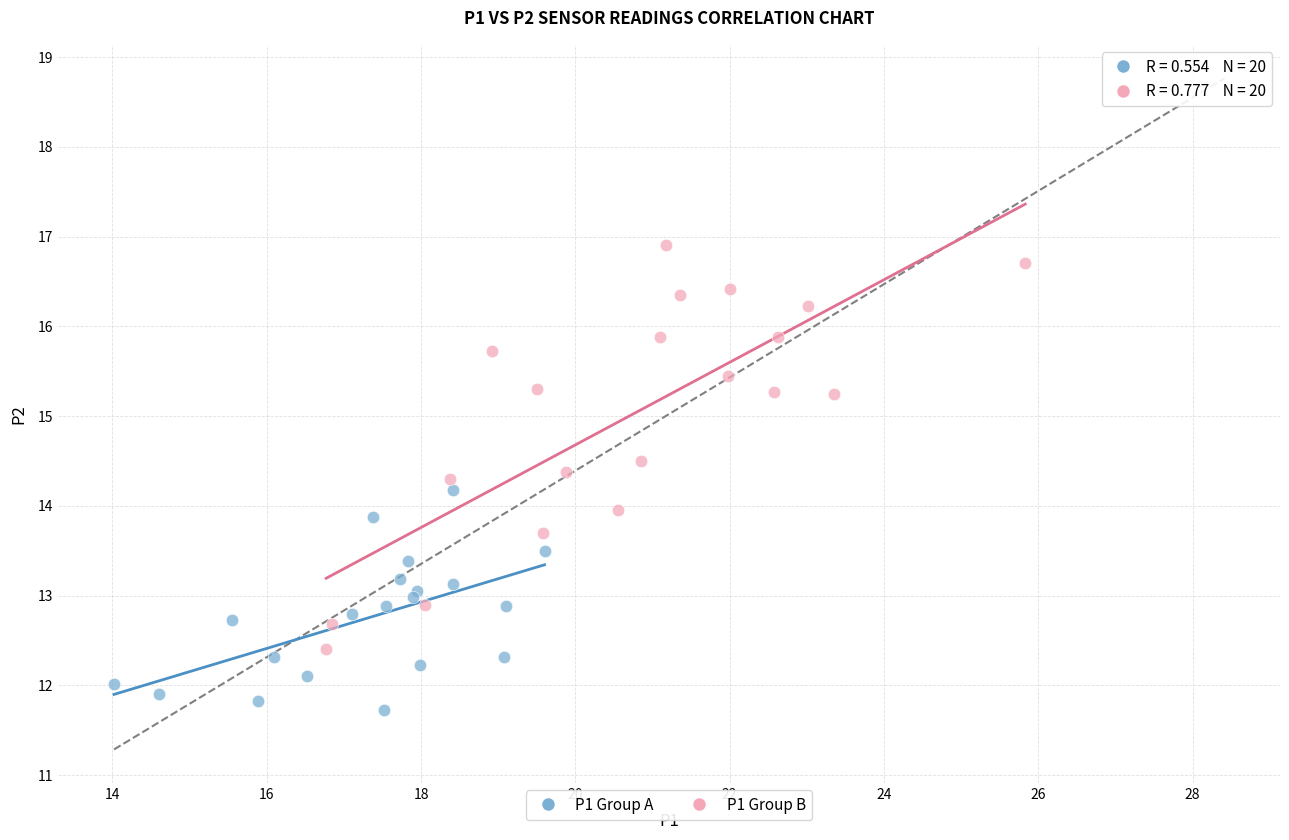

Which series contains the lowest Y value?

P1 Group A